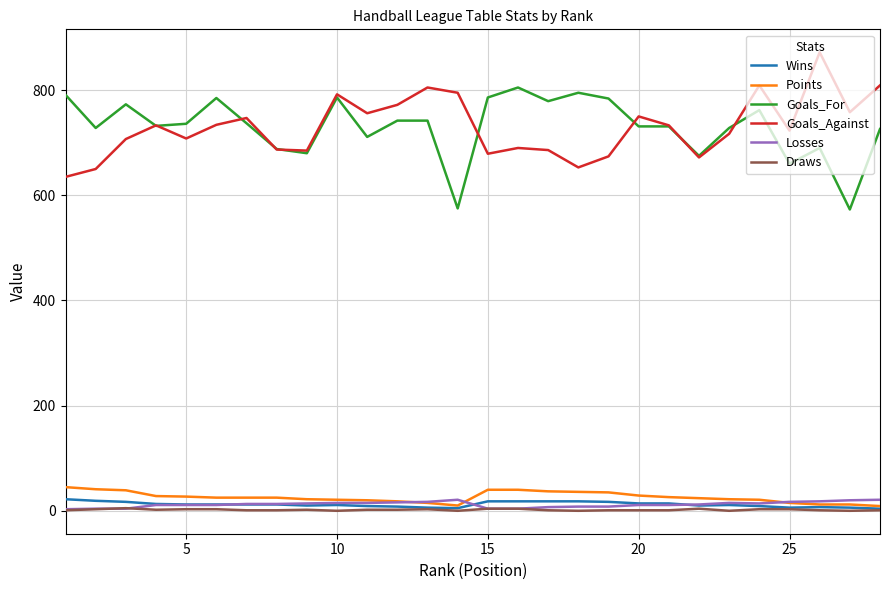

True or false: Goals_Against and Wins cross at least once.

False